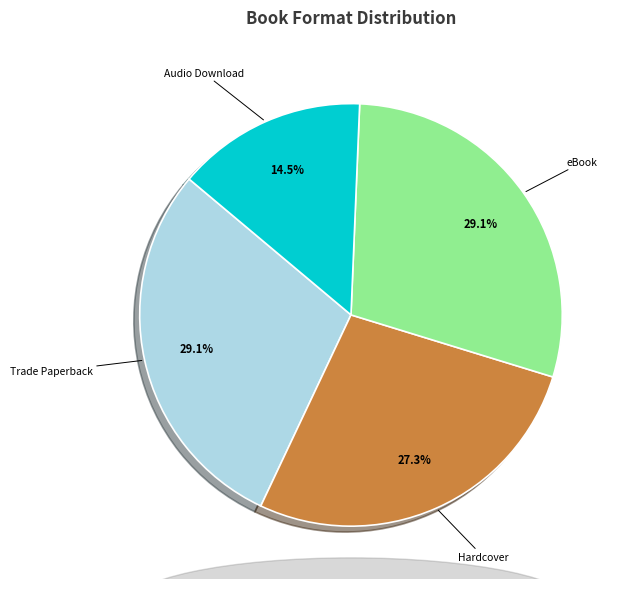

Is there a majority slice in this chart?

No